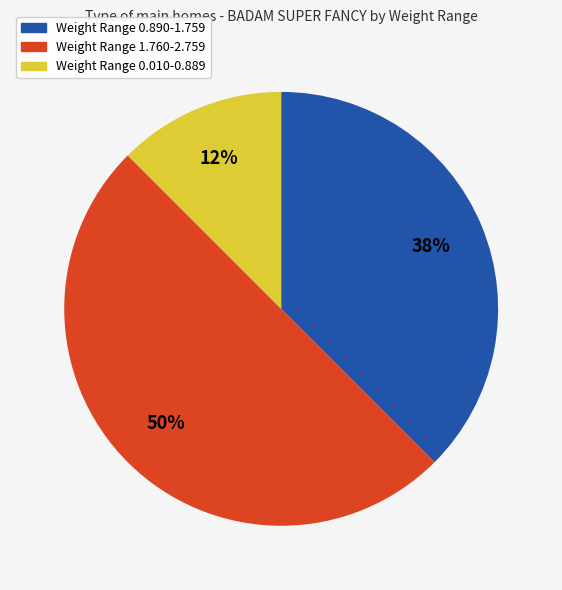

To the nearest percent, what is the combined percentage of Weight Range 0.890-1.759 and Weight Range 0.010-0.889?

50%